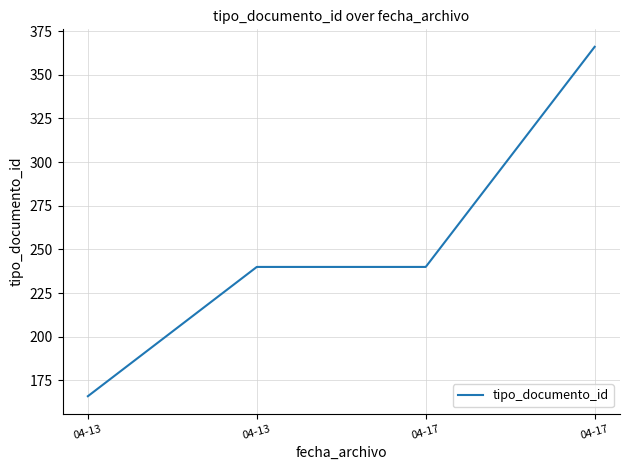

How many values are between 240 and 366?

3